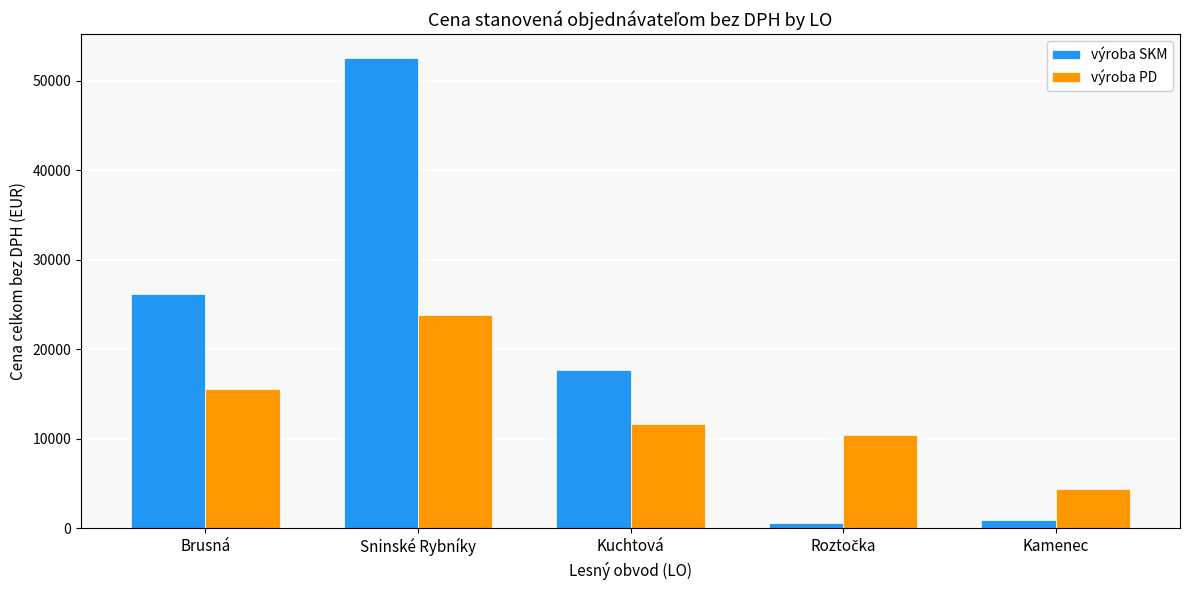

Reading left to right, extract all data points from this chart.

výroba SKM: 26180.7	52568.8	17671.6	612.3	932.4
výroba PD: 15517.6	23804.5	11645.7	10432.0	4386.9